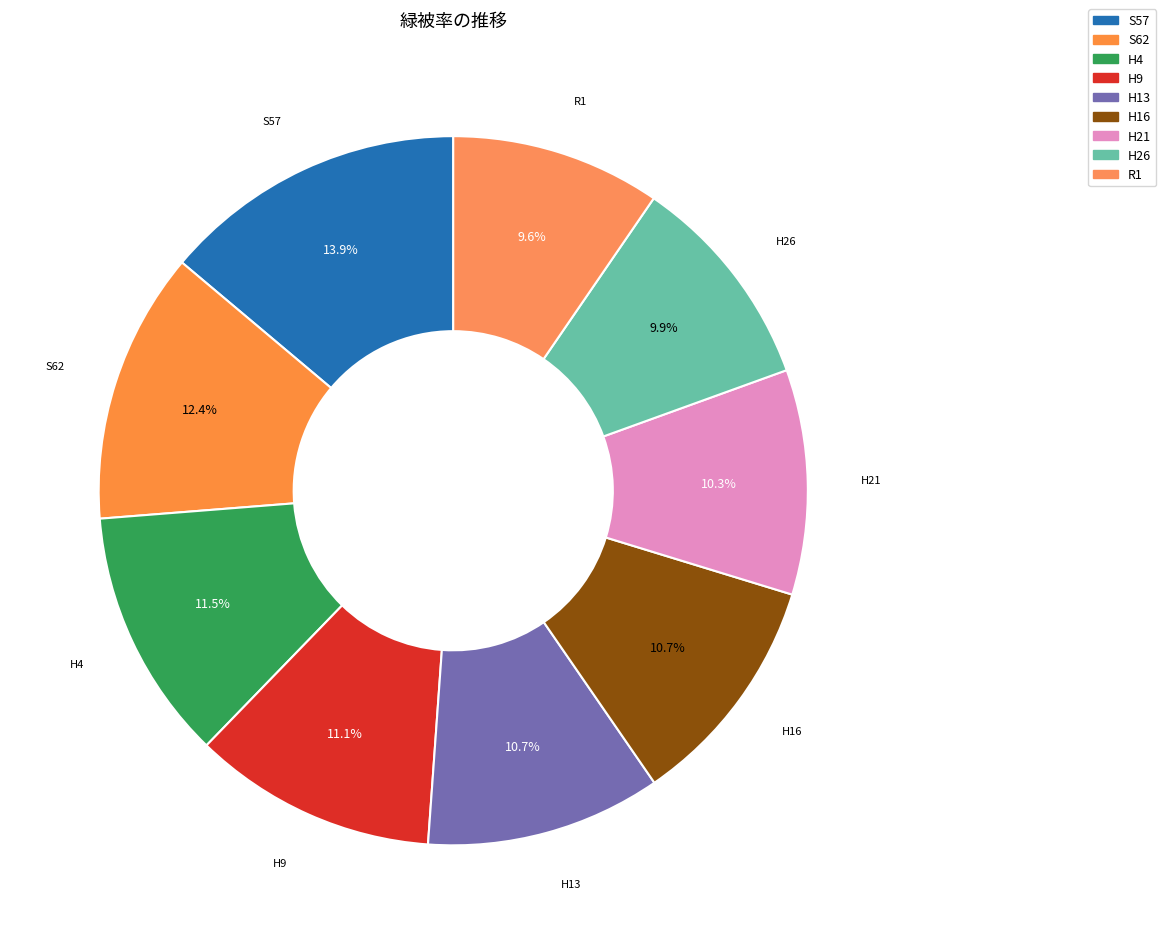

Which category has the biggest portion of the pie?

S57